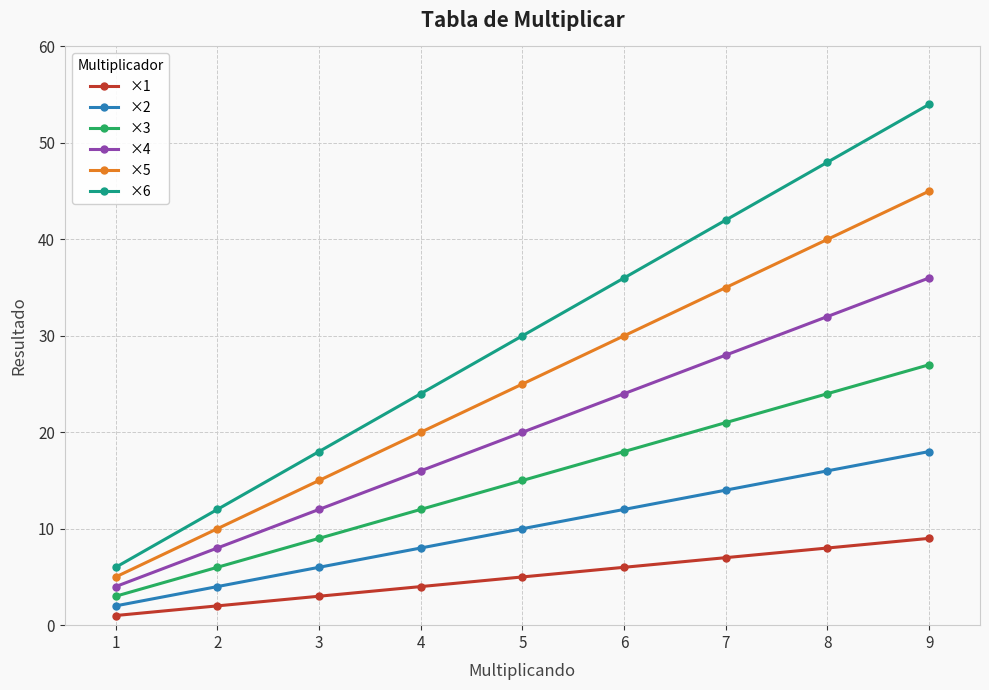

Does the chart display data point markers on the line(s)?

Yes